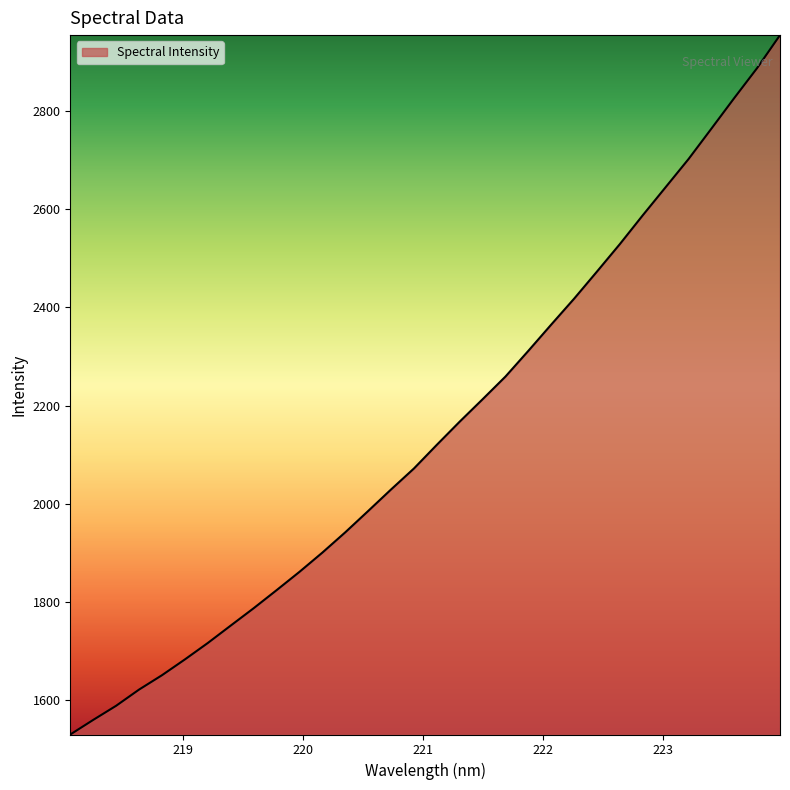

What is the difference between the maximum and minimum values?

1426.1